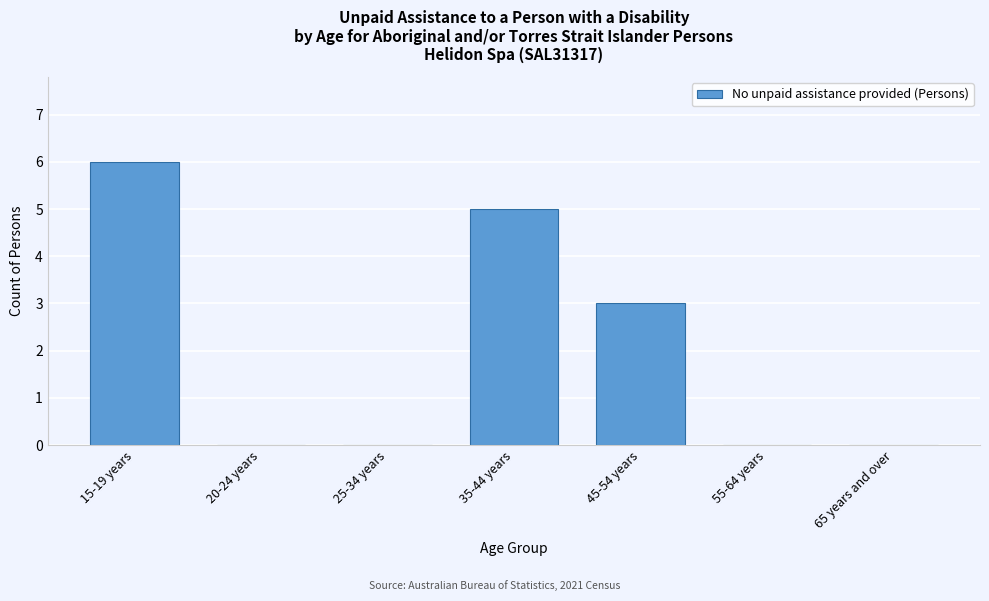

Reading right to left, extract all data points from this chart.

65 years and over=0	55-64 years=0	45-54 years=3	35-44 years=5	25-34 years=0	20-24 years=0	15-19 years=6